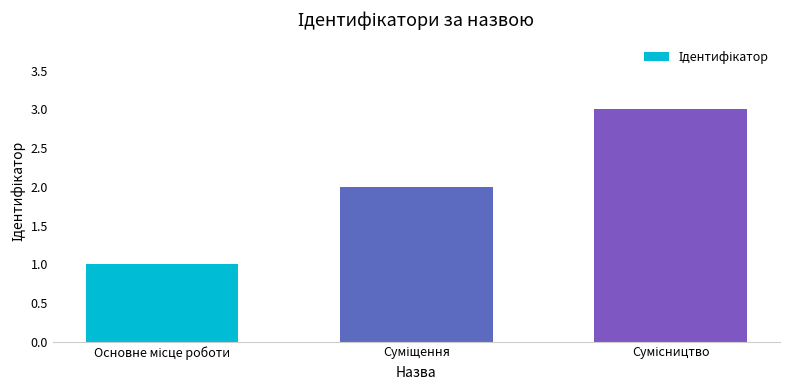

How many bars are there in total?

3